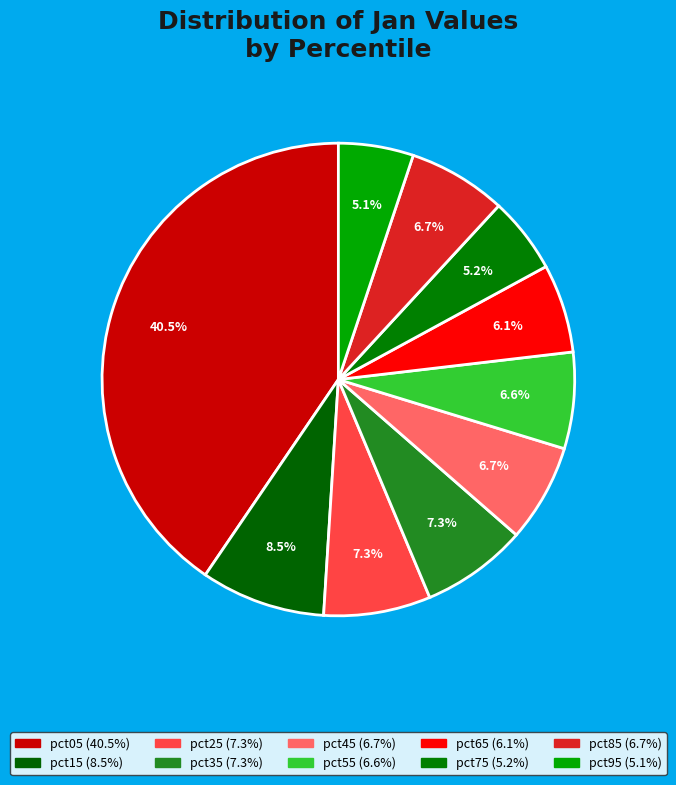

Is it true that pct75 is 1% of the pie?

False